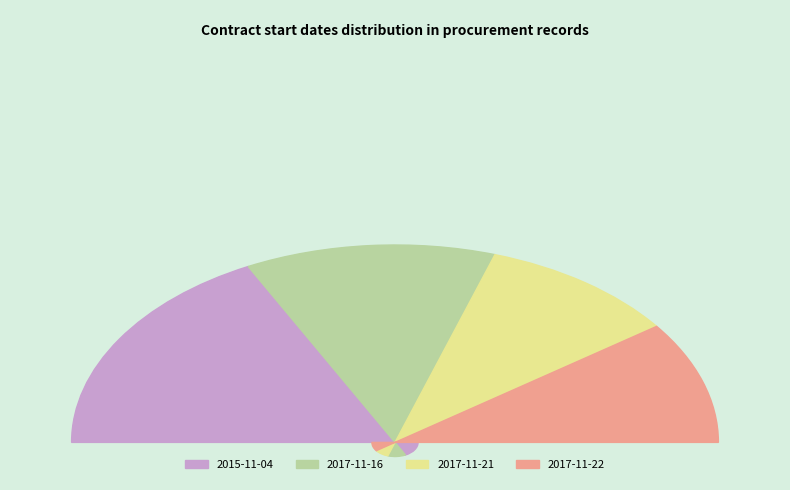

What portion of the pie excludes 2017-11-16?

75.0%